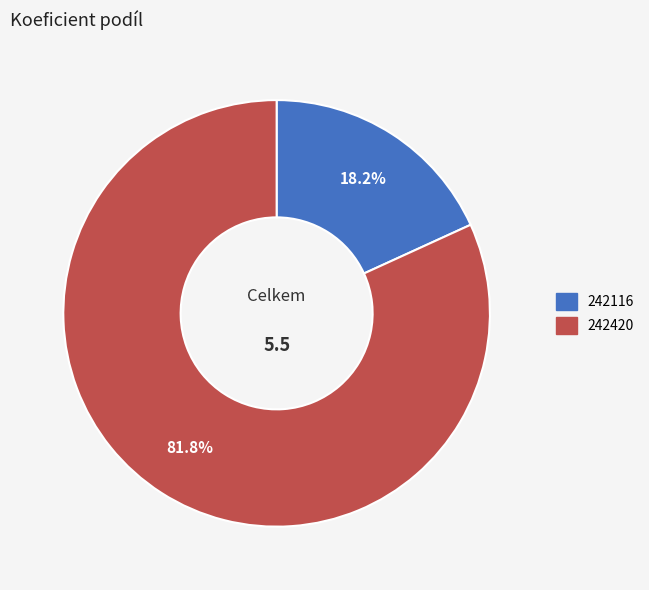

Which slice is the smallest?

242116